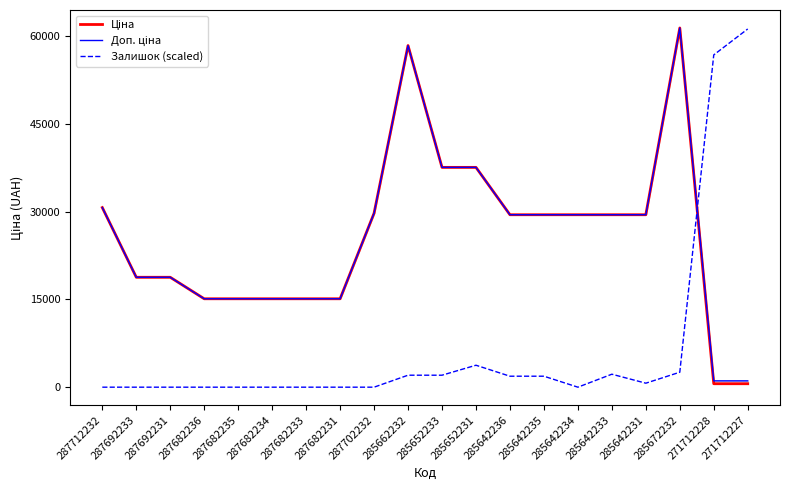

At how many categories does at least one series exceed 50900?

4